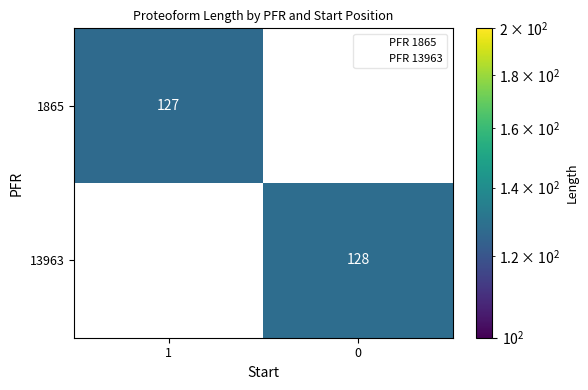

The value of 1865 at 1 is 127. True or false?

True